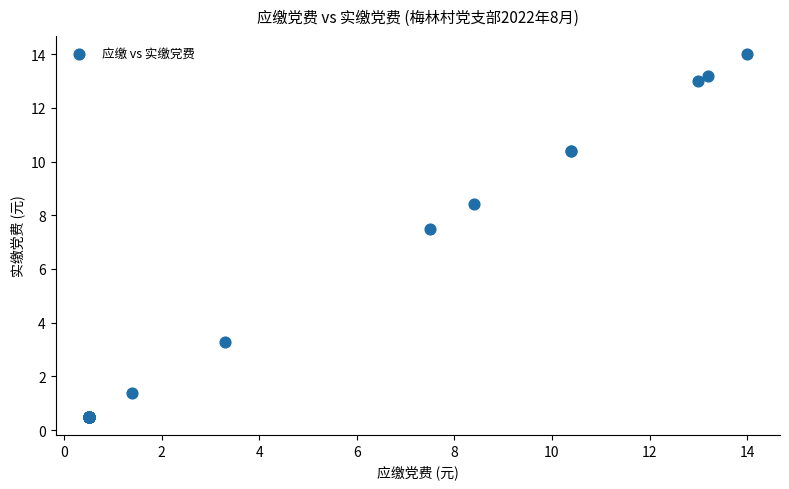

What Y value in the scatter plot is closest to 7?

7.5